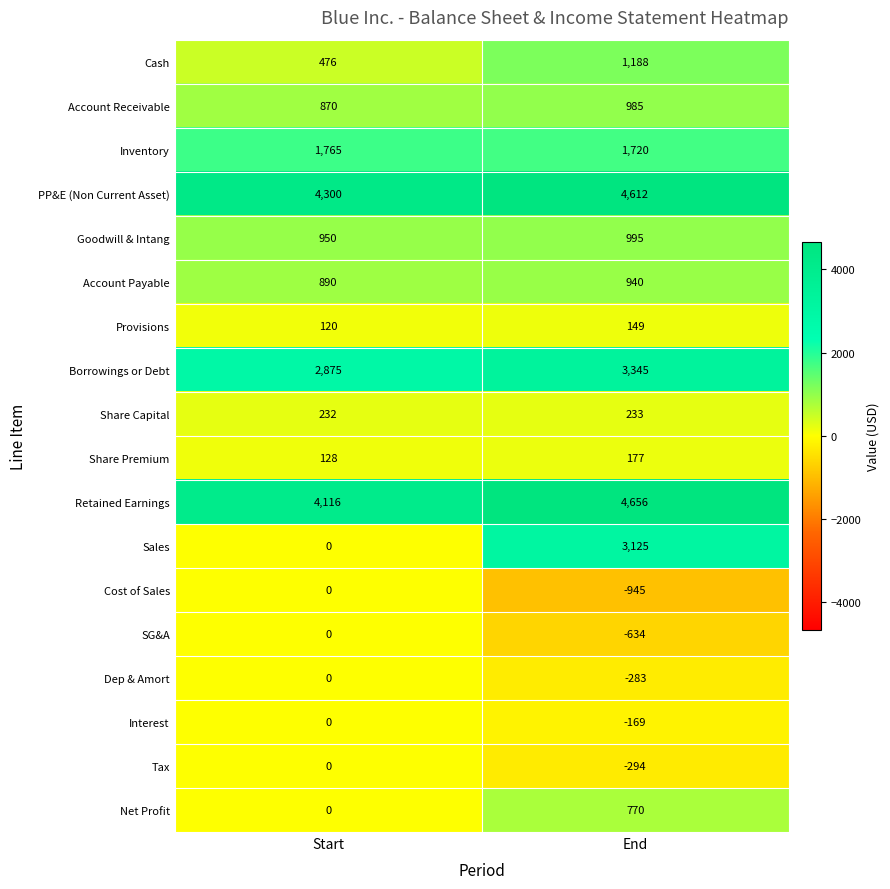

True or false: Tax has a value of 0 at Start.

True